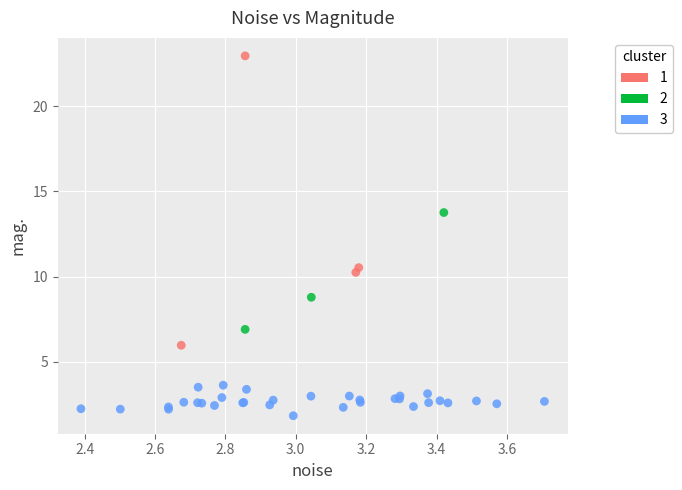

Which series has the largest Y range (max minus min)?

1